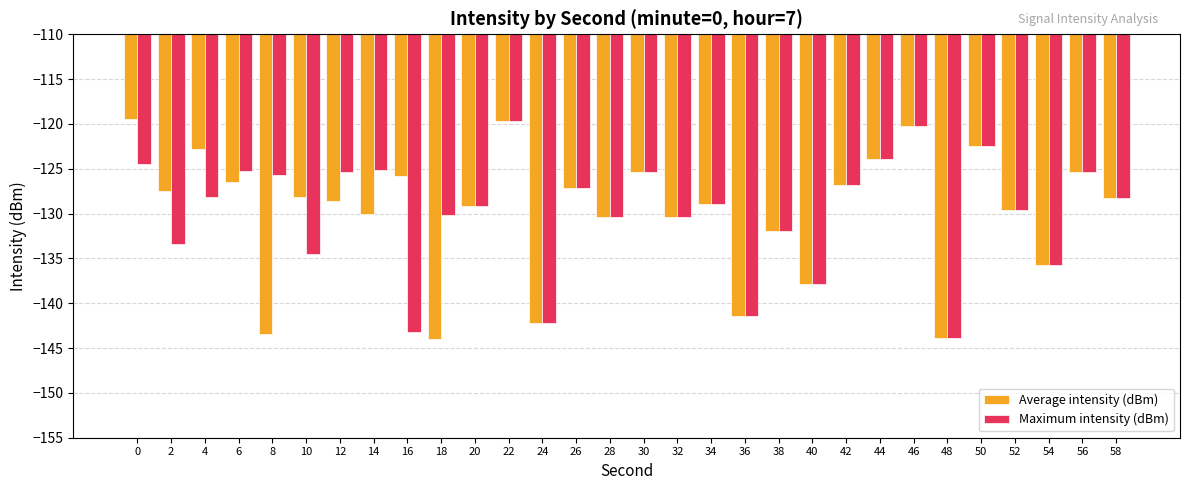

True or false: Maximum intensity (dBm) has a value of -57.3 at 44.

False